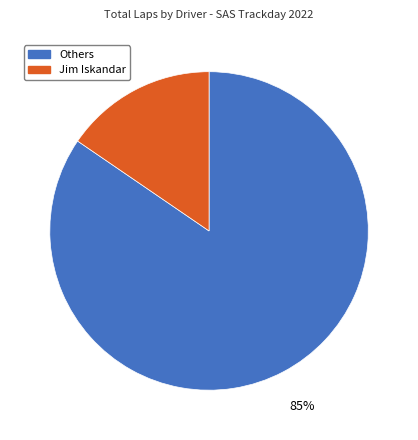

Does any single category account for the majority?

Yes